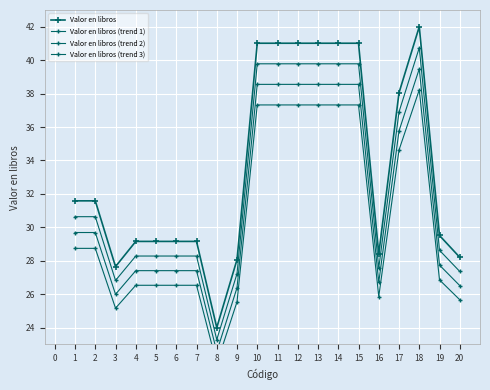

Rank the categories by Valor en libros (trend 1) value from lowest to highest.

8, 3, 9, 20, 16, 4, 5, 6, 7, 19, 1, 2, 17, 10, 11, 12, 13, 14, 15, 18